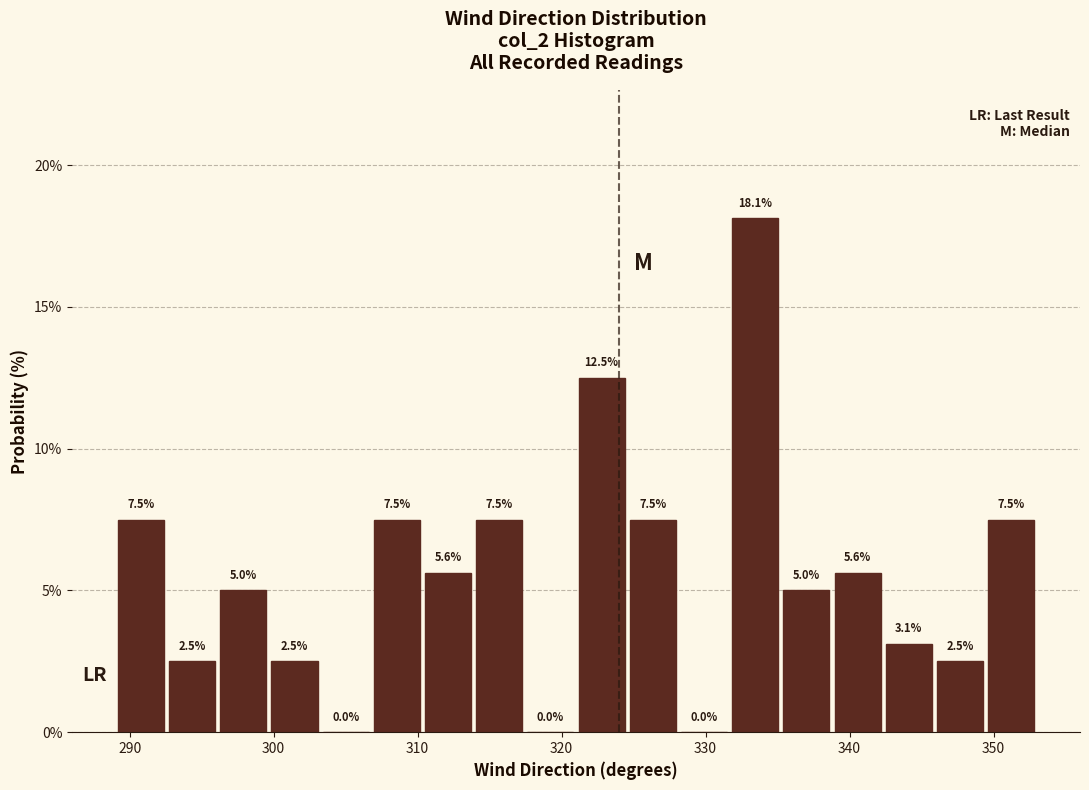

Around what value on the x-axis is the tallest bar? Give the approximate position of its centre, as read against the axis.

333